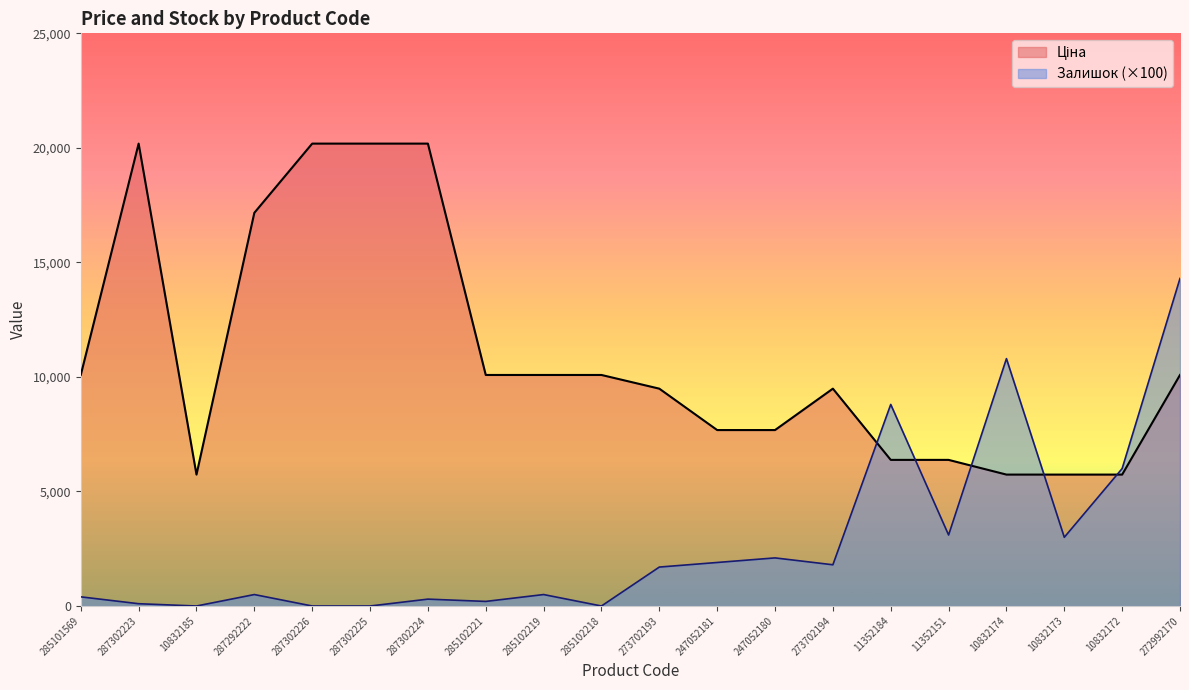

After their last crossing, which series has the higher values: Залишок or Ціна?

Залишок